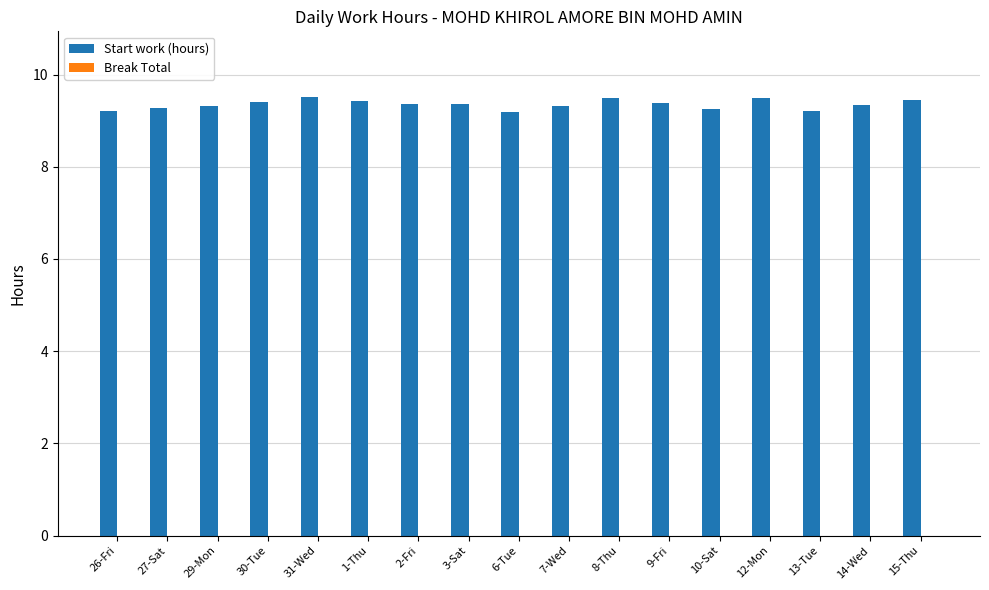

Approximately how many times larger is the value at 8-Thu compared to 9-Fri?

1.0